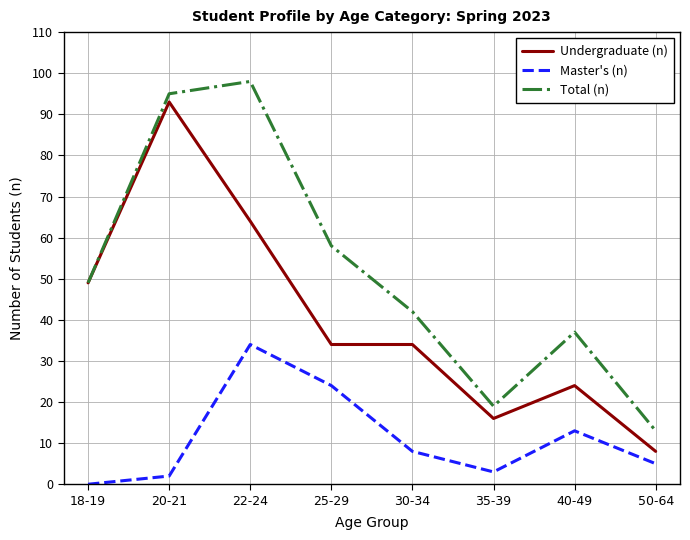

What is the greatest value displayed?

98